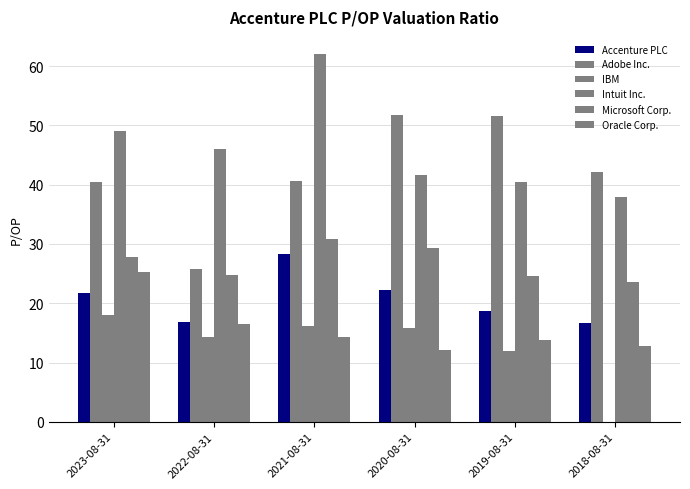

How many distinct data groups are displayed?

6